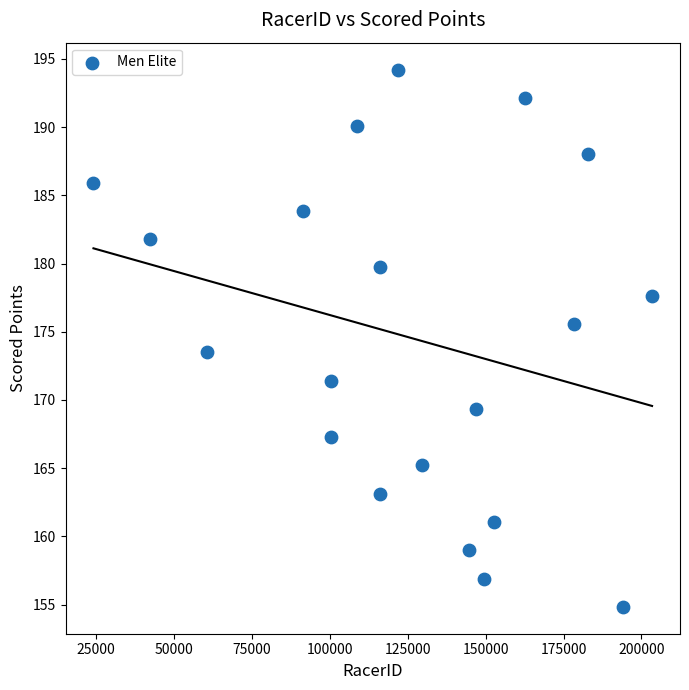

What Y value in the scatter plot is closest to 174?

173.5